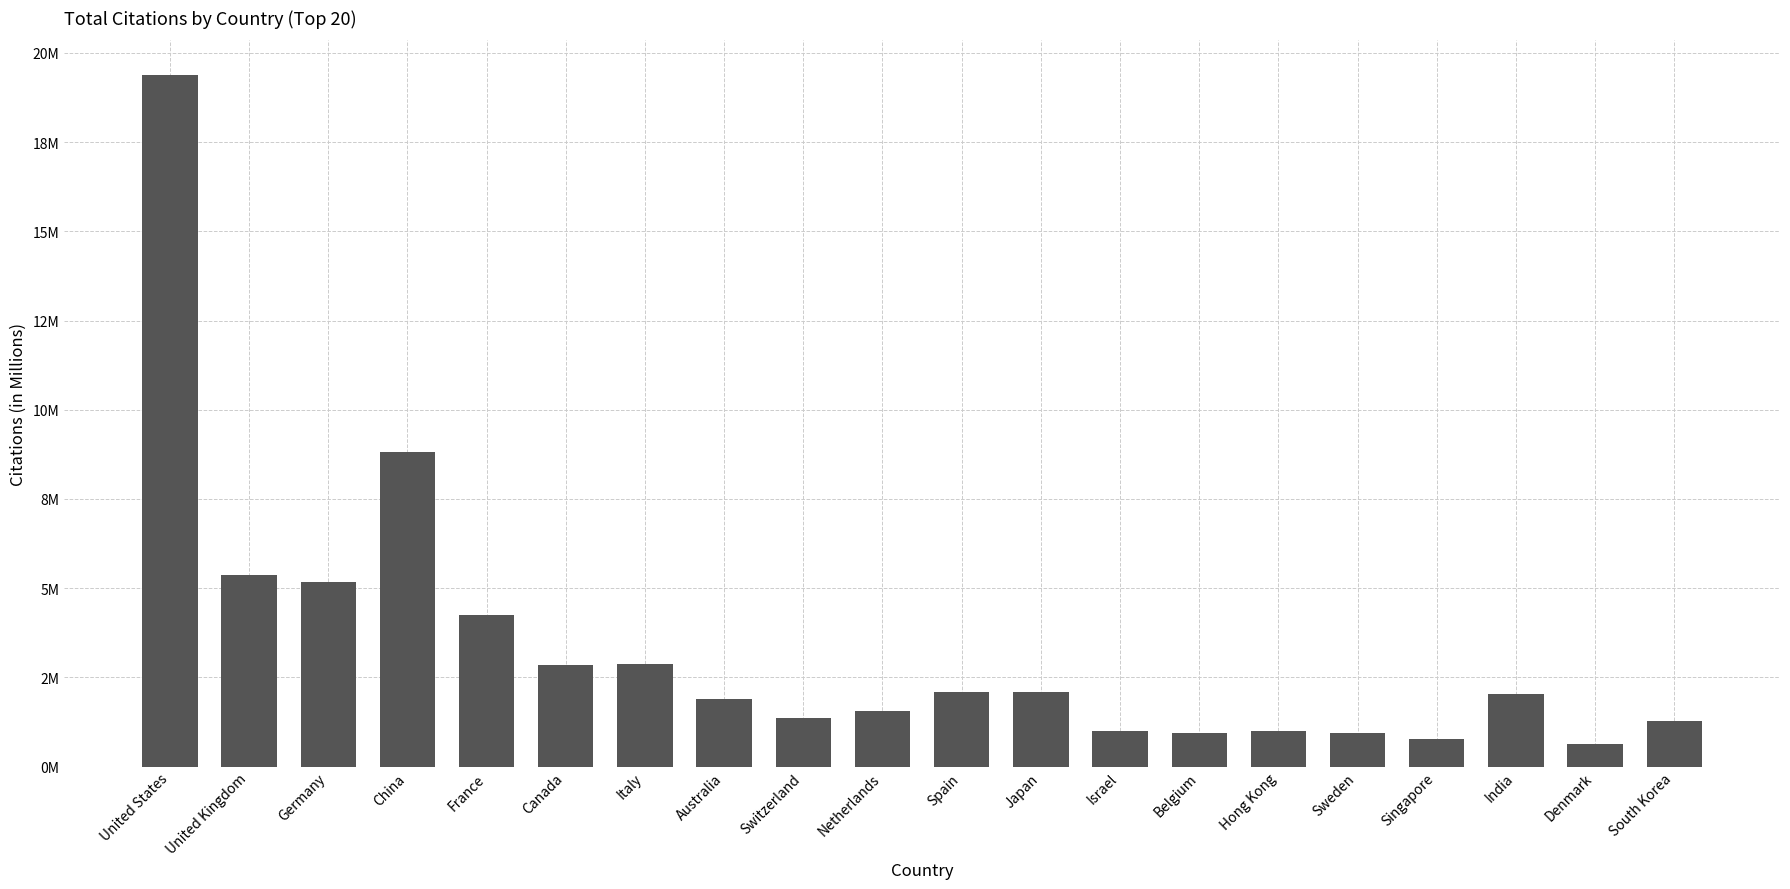

The chart shows a value of 2334093 at Netherlands. True or false?

False